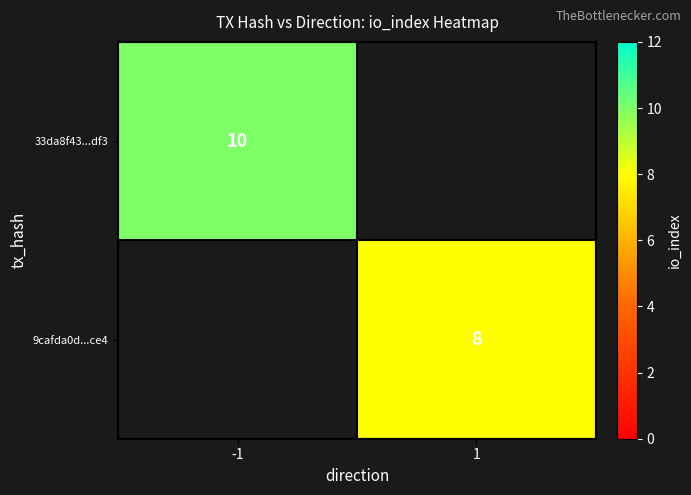

The 33da8f43...df3 series shows 3 at -1. True or false?

False